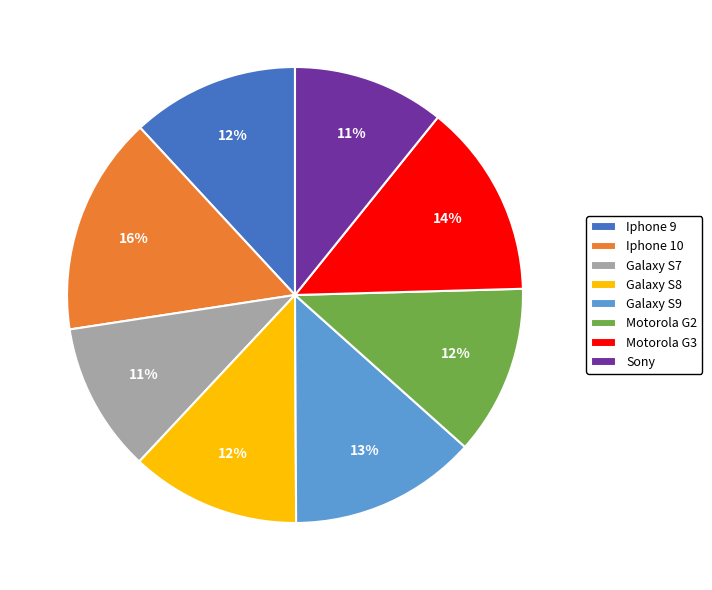

The Sony slice represents 25% of the pie. True or false?

False